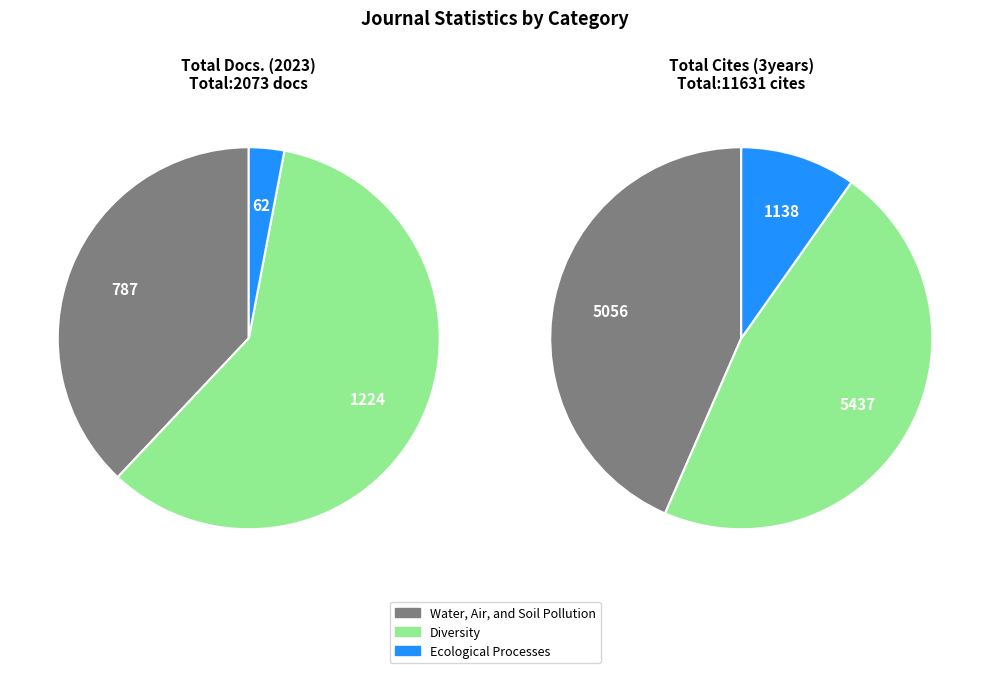

Is there a majority slice in this chart?

Yes